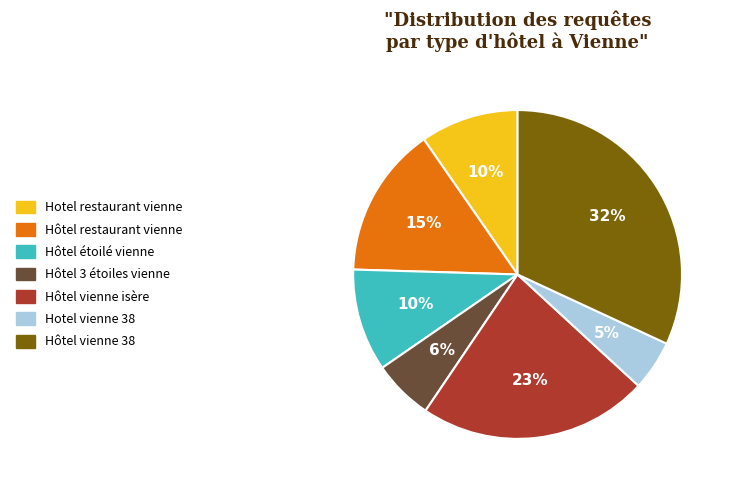

What percentage is the Hôtel étoilé vienne slice, to the nearest percent?

10%